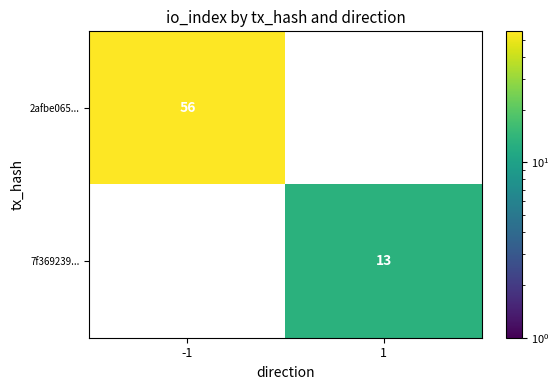

The value of 7f369239... at 1 is 18.8. True or false?

False